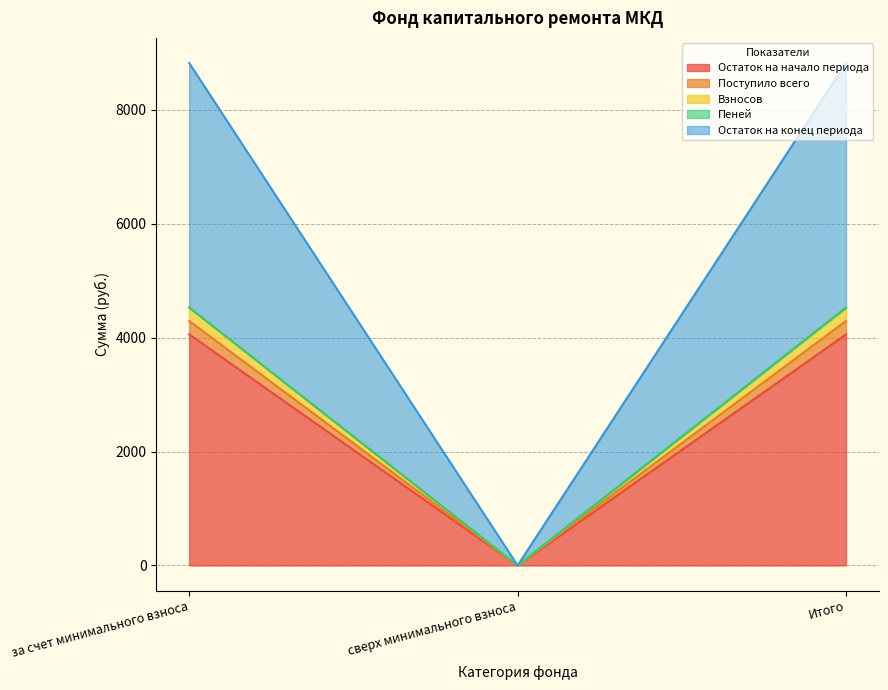

True or false: Остаток на начало периода has a value of 1239.8 at Итого.

False